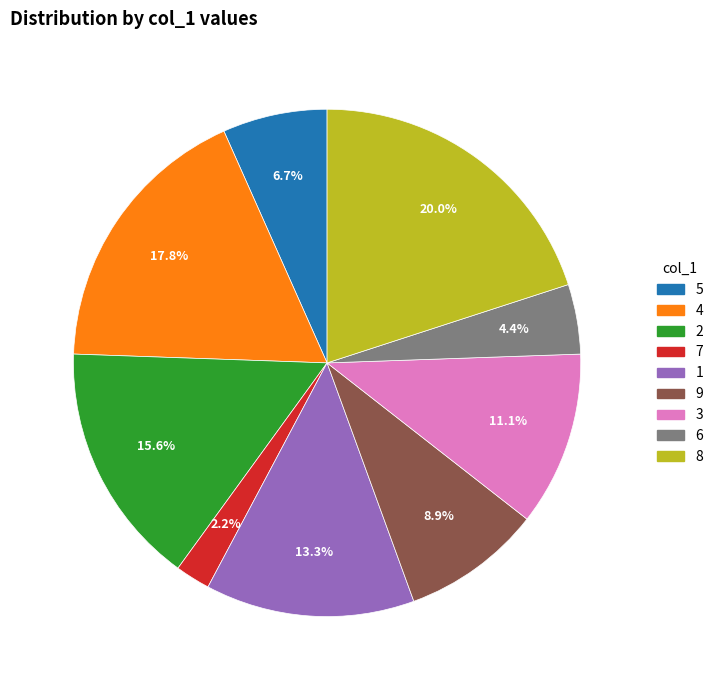

True or false: 6 accounts for 4% of the total.

True